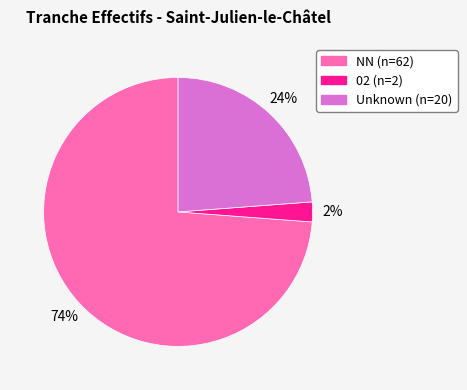

Does any single category account for the majority?

Yes